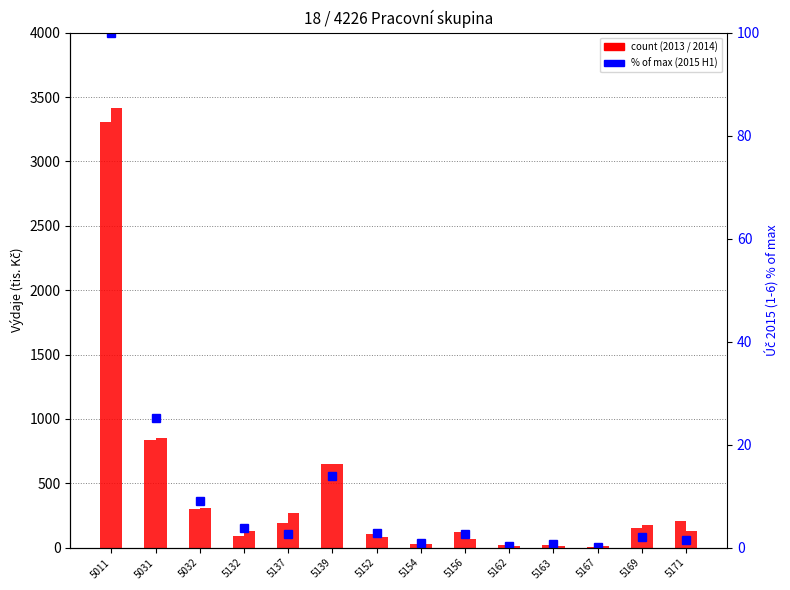

True or false: Úč 2015 (1-6) has a value of 0.2 at 5167.

True